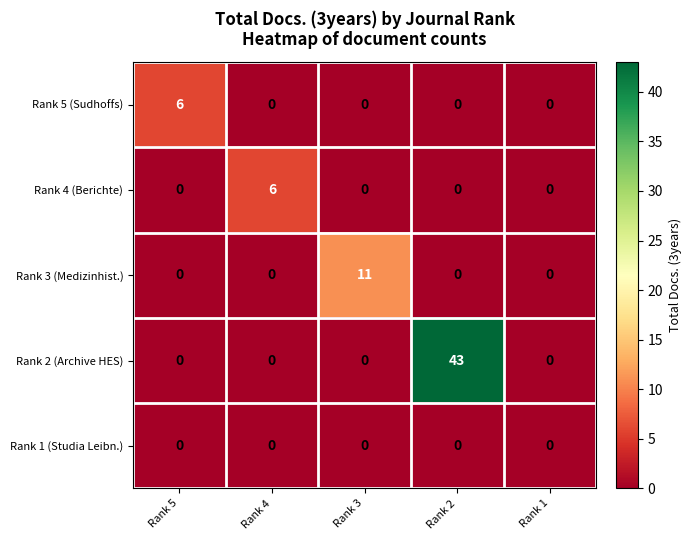

How many Rank 4 (Berichte) values are between 0 and 1?

4